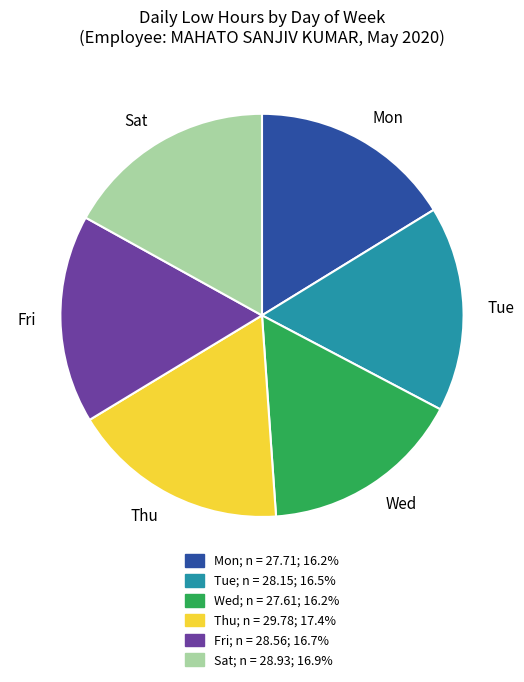

Combined, do Mon and Wed account for over 50%?

No